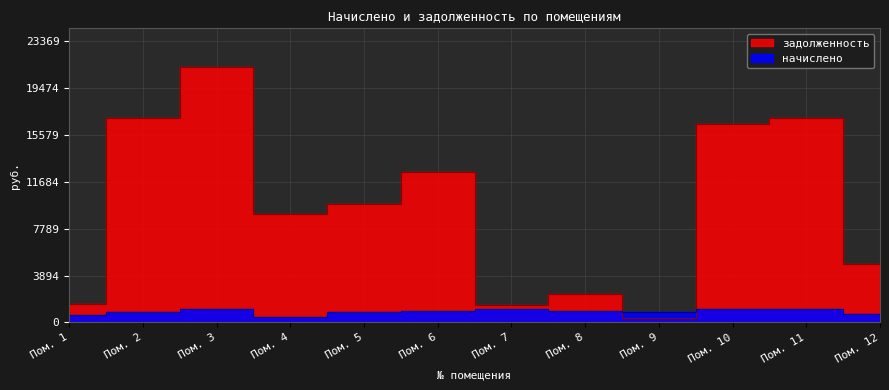

Reading right to left, what are all the values shown in this chart?

начислено: 711.0	1117.6	1112.5	855.6	954.3	1107.4	913.4	869.2	472.9	1112.5	891.3	639.6
задолженность: 4890.7	16949.2	16520.1	366.7	2393.9	1476.5	12468.9	9823.4	9030.6	21244.6	17021.6	1505.6